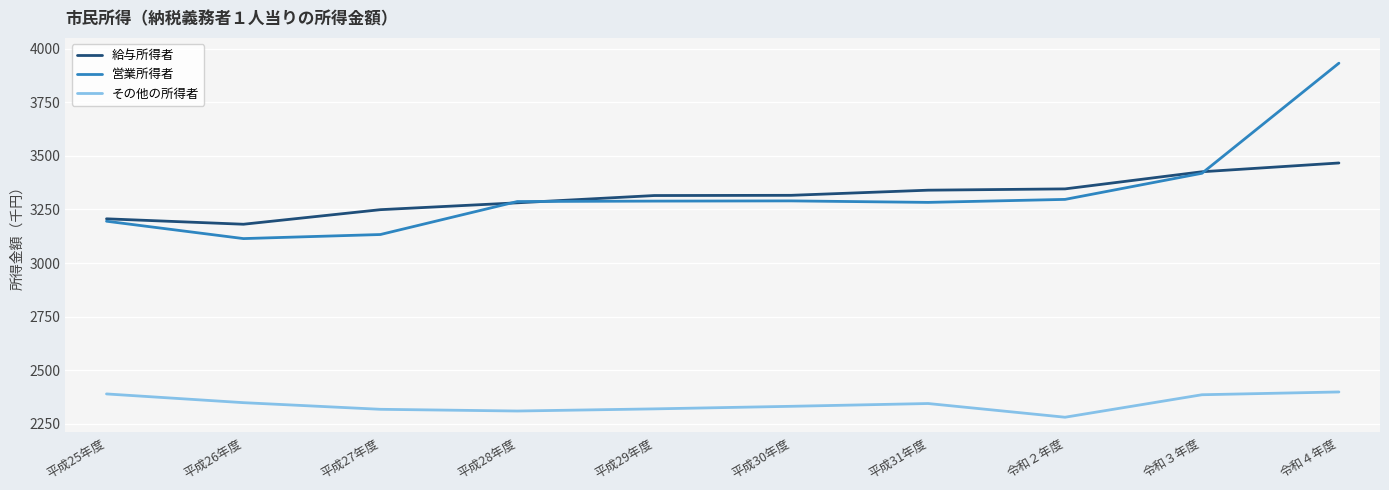

Rank the series by their maximum value, from highest to lowest.

営業所得者, 給与所得者, その他の所得者